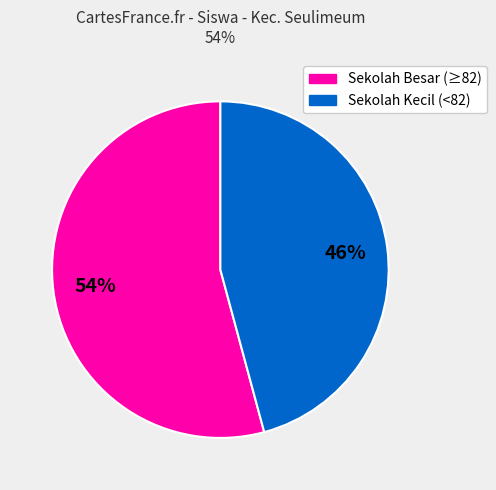

To the nearest percent, what is the difference between the largest and smallest slice percentages?

8%